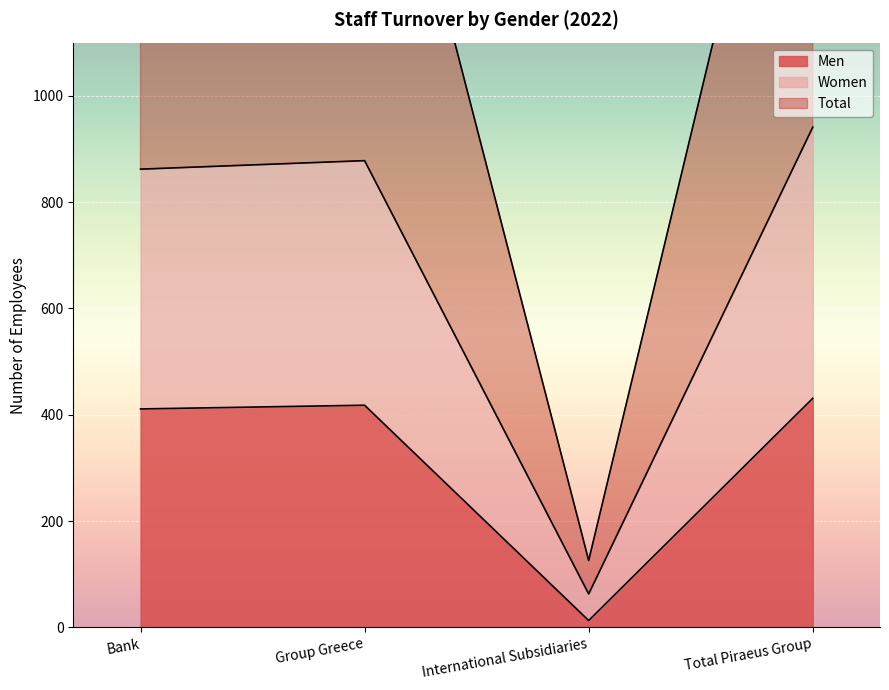

What is the label of the 4th point from the left?

Total Piraeus Group